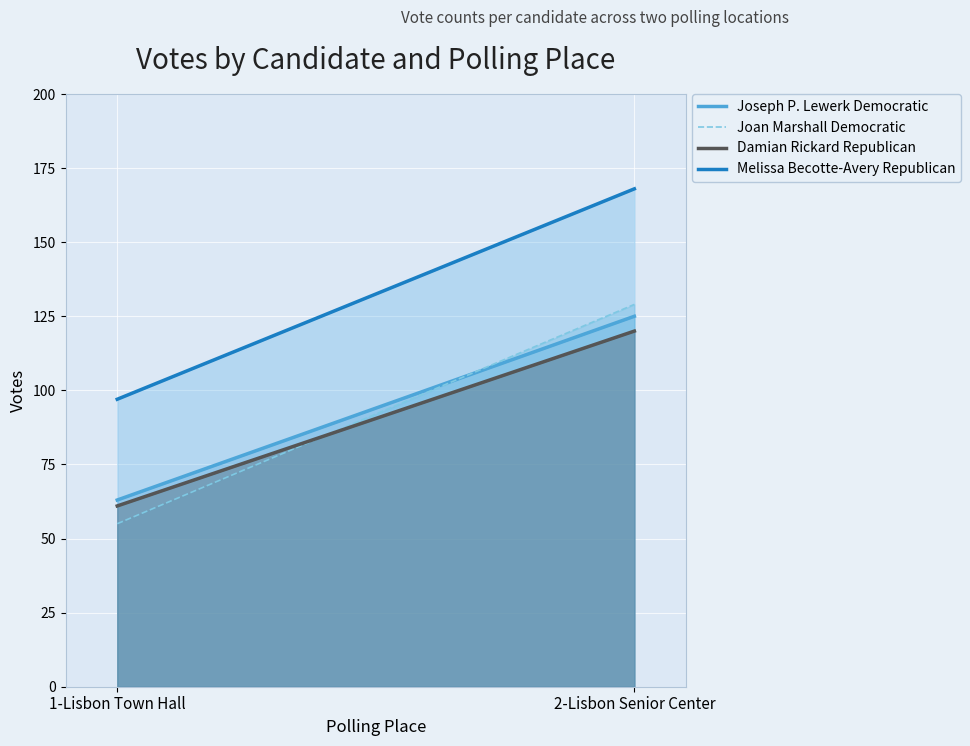

Reading right to left, what are all the values shown in this chart?

Joseph P. Lewerk Democratic: 125	63
Joan Marshall Democratic: 129	55
Damian Rickard Republican: 120	61
Melissa Becotte-Avery Republican: 168	97